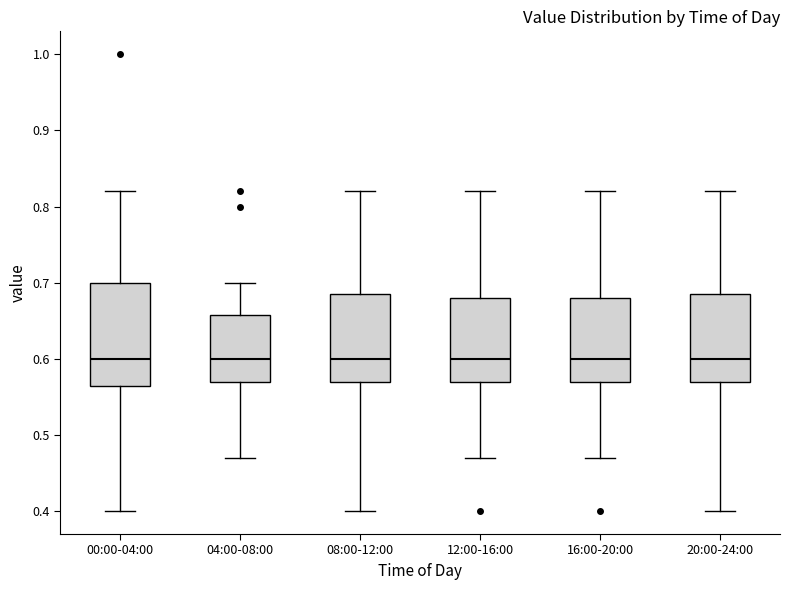

Which box is the tallest, from its lower edge to its upper edge?

00:00-04:00